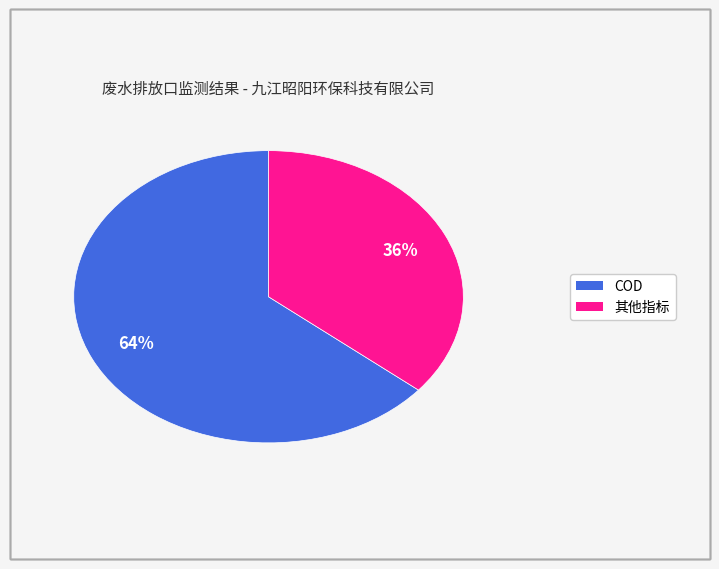

To the nearest percent, what is the difference between the largest and smallest slice percentages?

28%